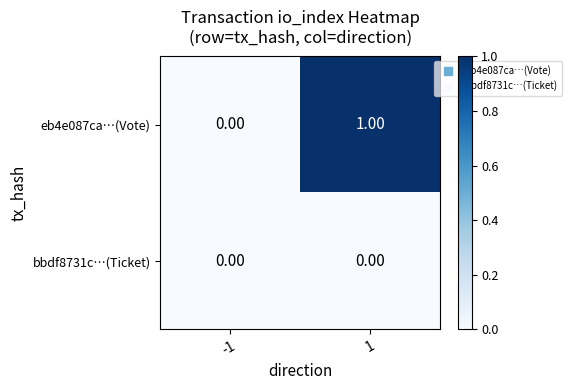

Rank the series at 1 from highest to lowest value.

eb4e087ca…(Vote), bbdf8731c…(Ticket)